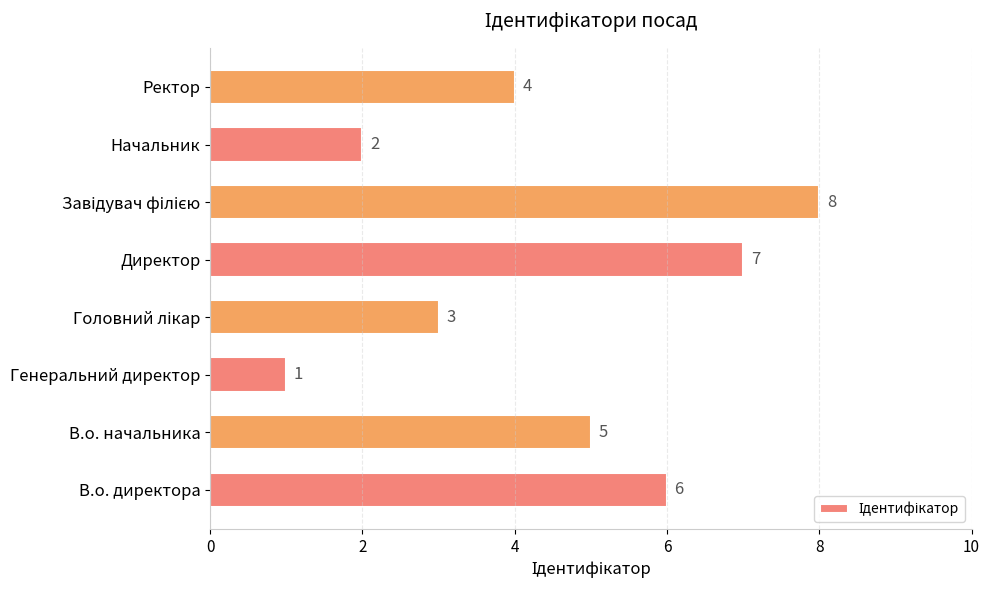

What is the change in value from Начальник to Ректор?

+2